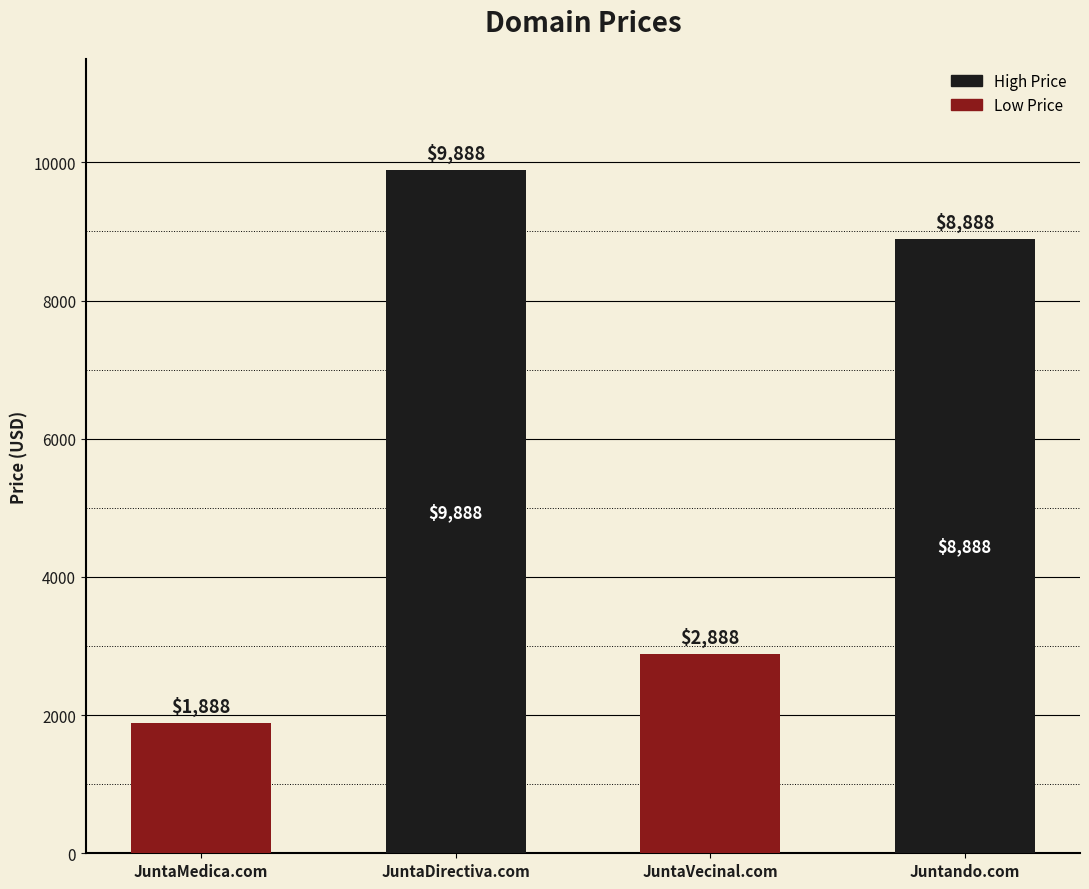

What is the change in value from JuntaMedica.com to JuntaVecinal.com?

+1000